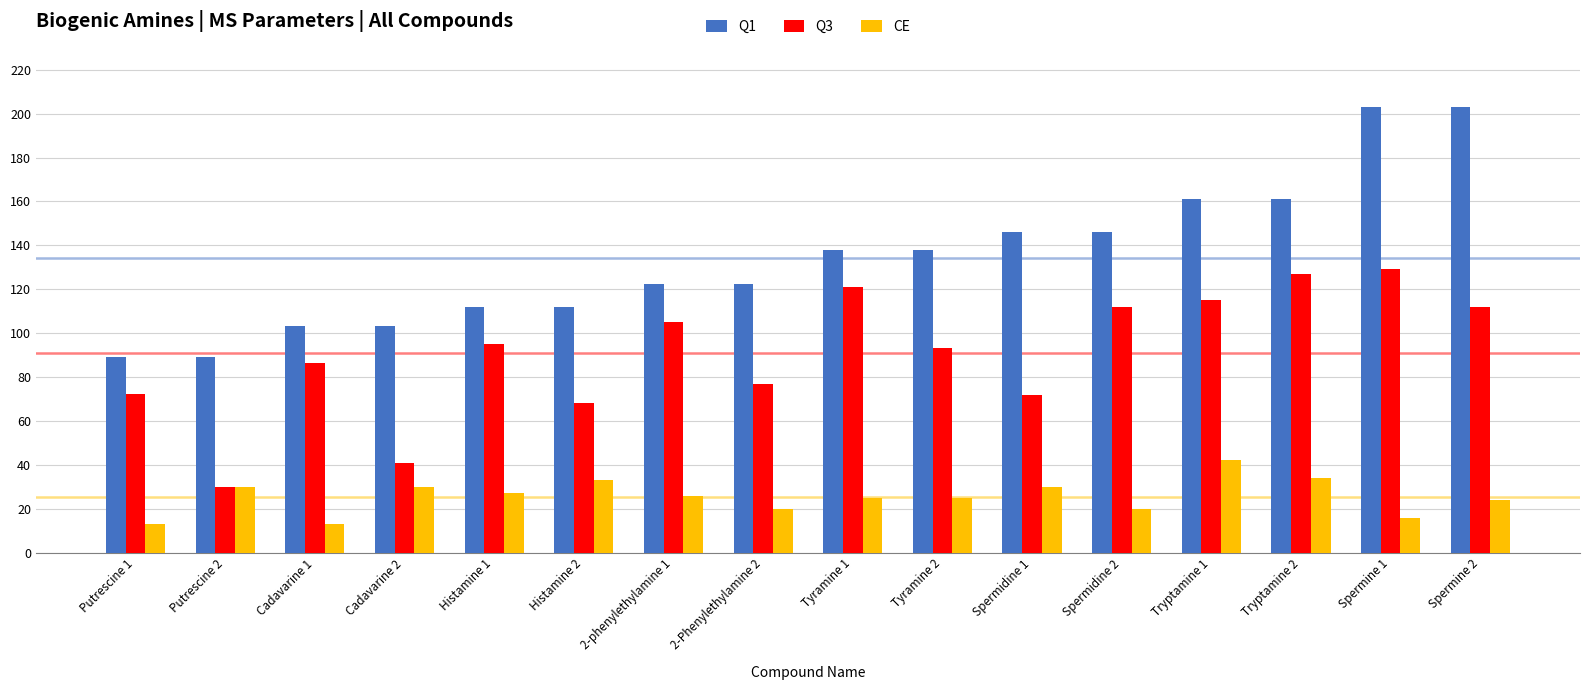

At which category is the sum across all series the highest?

Spermine 1